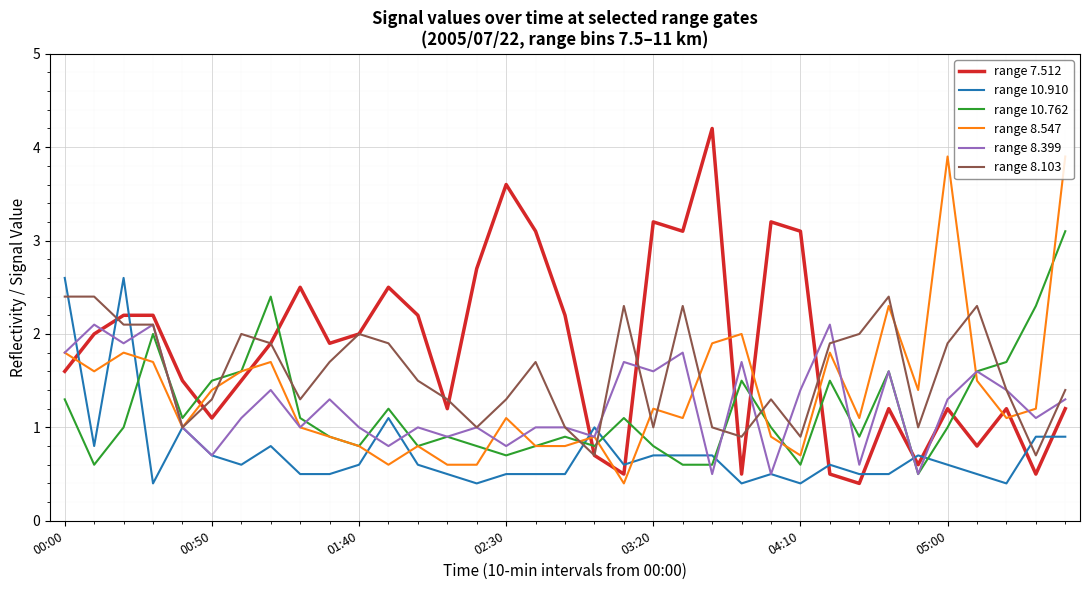

Which series has the largest total across all categories?

range 7.512